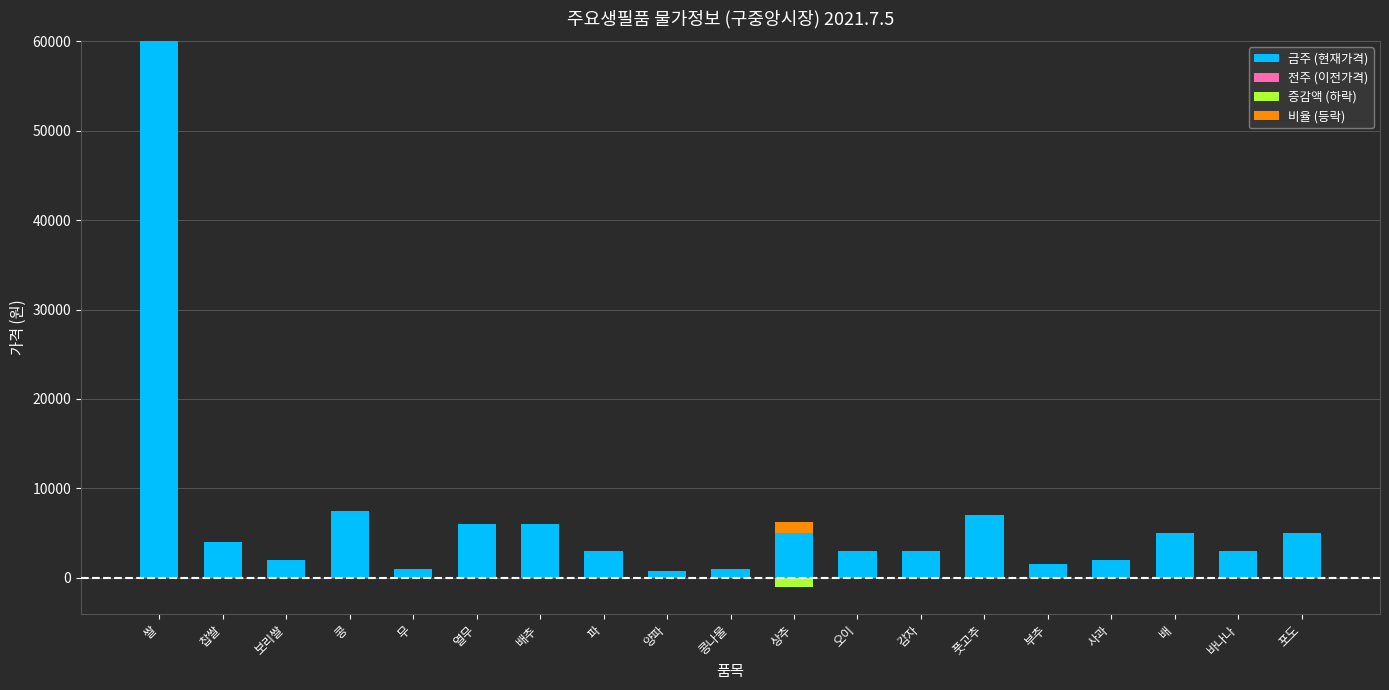

Is it true that 증감액 (하락) equals 610 at 보리쌀?

False